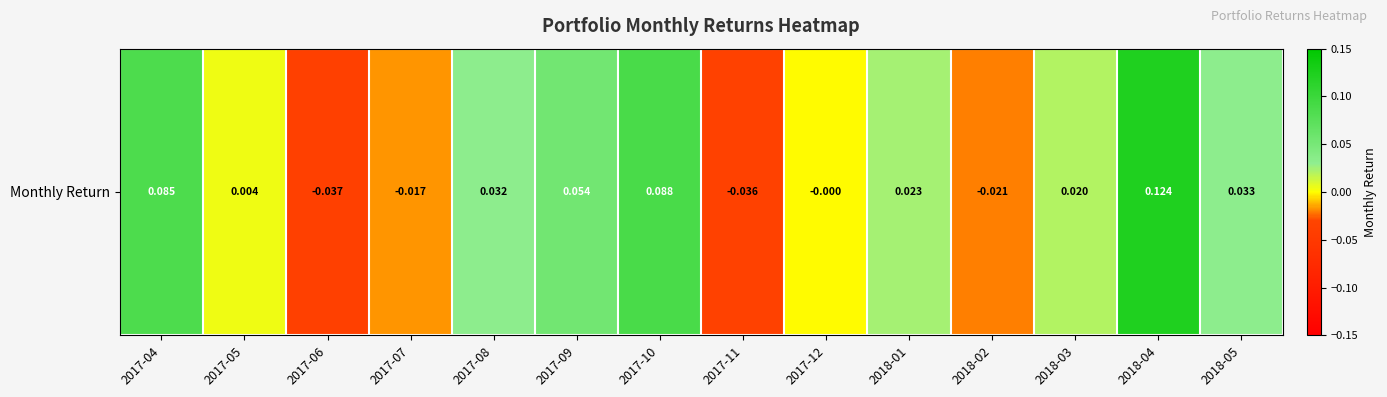

Rank the categories by value from highest to lowest.

2018-04, 2017-10, 2017-04, 2017-09, 2018-05, 2017-08, 2018-01, 2018-03, 2017-05, 2017-12, 2017-07, 2018-02, 2017-11, 2017-06